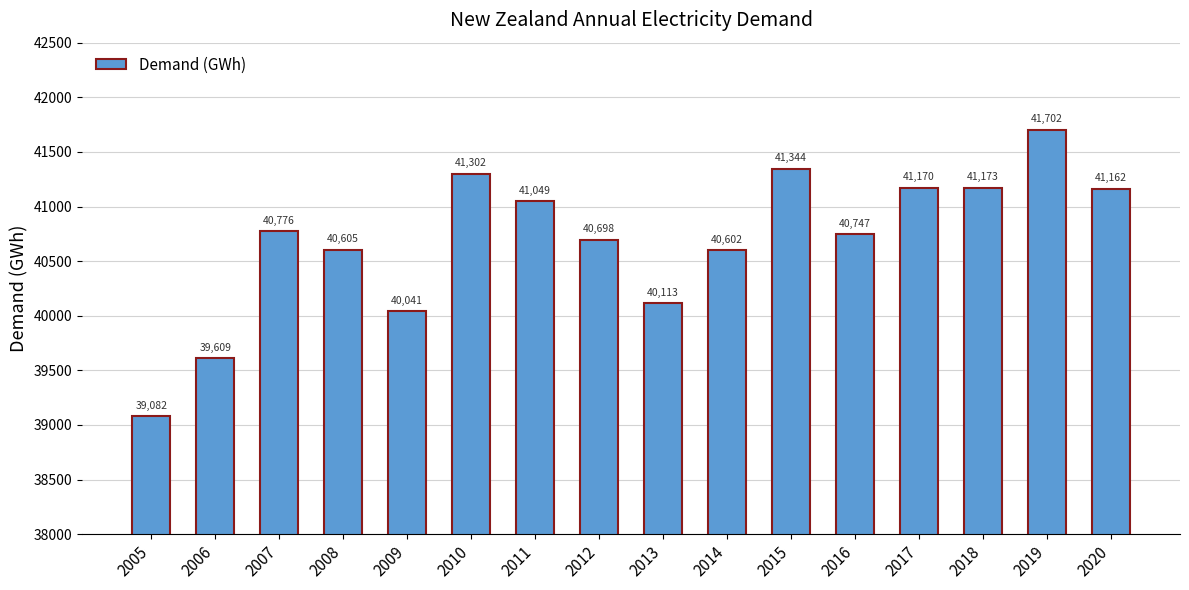

How many series are shown in this chart?

1